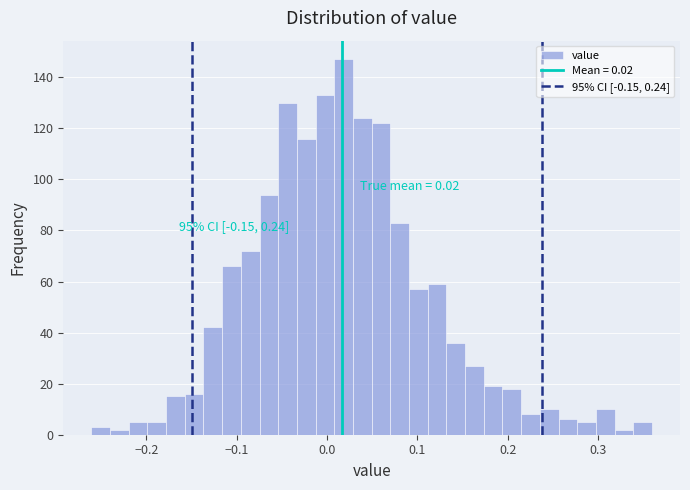

Around what value on the x-axis is the tallest bar? Give the approximate position of its centre, as read against the axis.

0.02